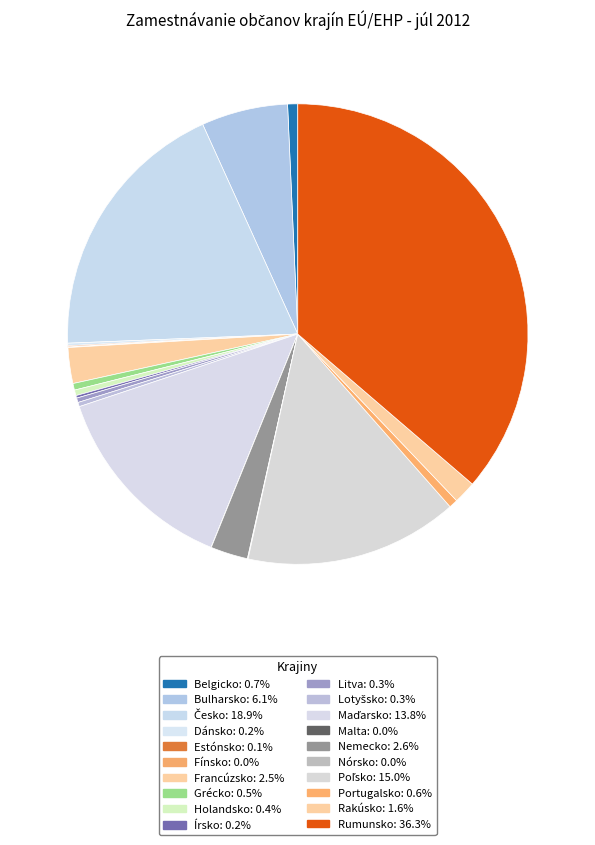

How many slices are in this pie chart?

20